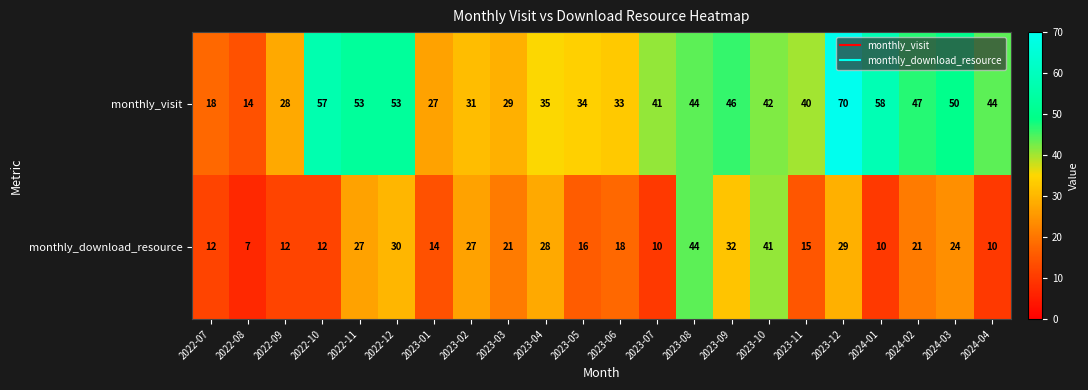

At which label is monthly_visit closest to 42?

2023-10